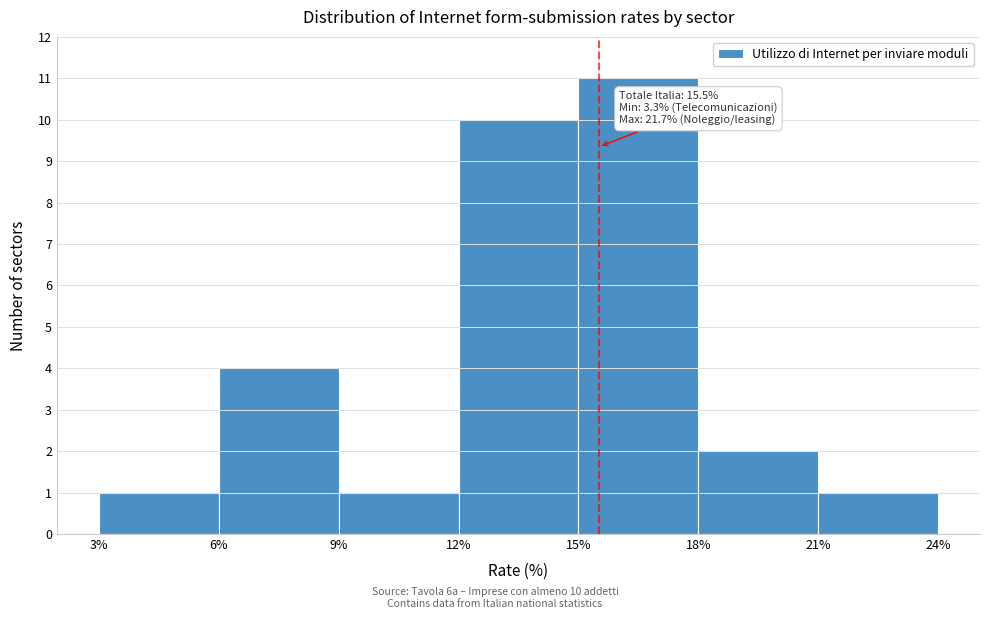

Over which range of the x-axis is the bar tallest?

15% to 18%